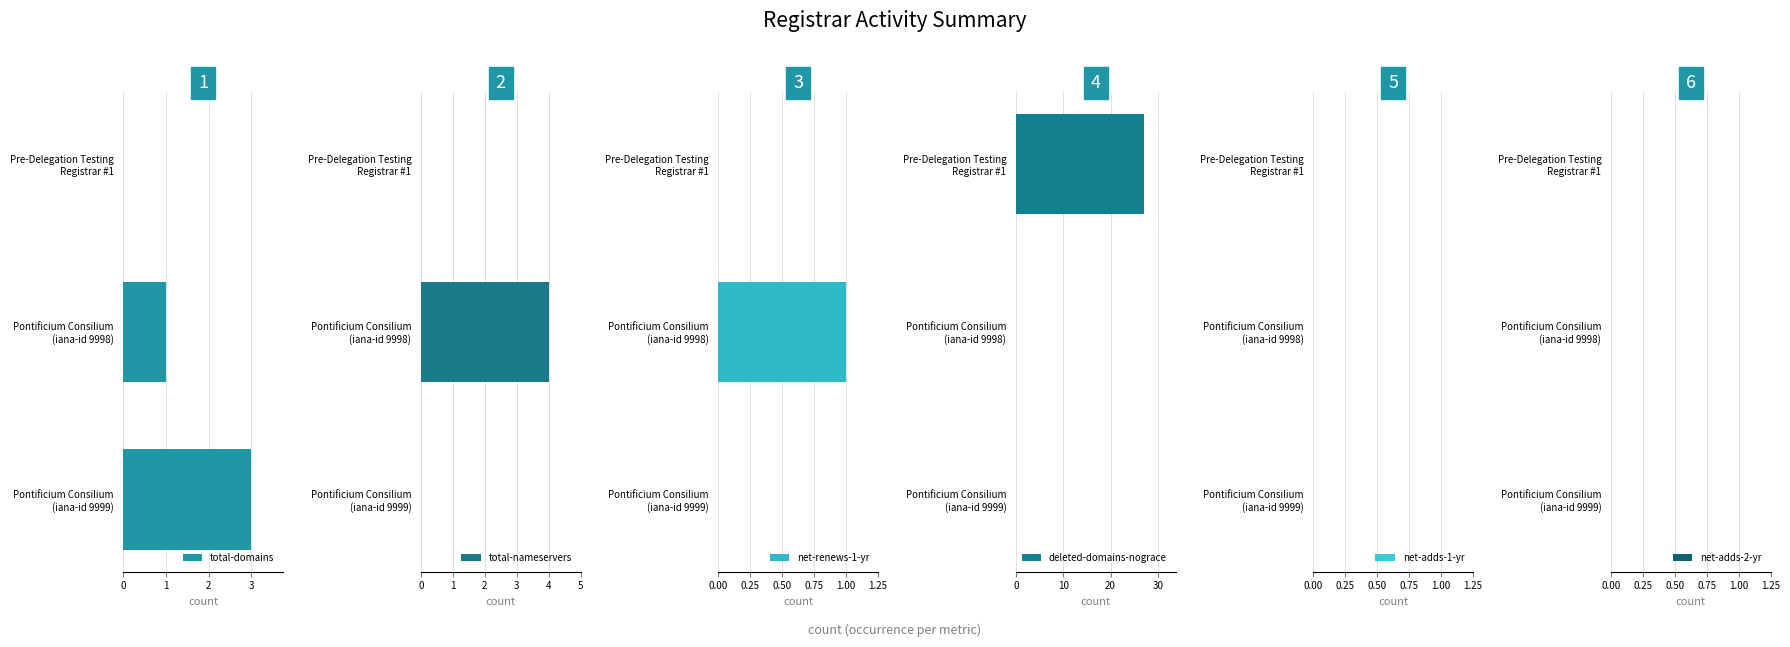

Which series has the largest range (max minus min)?

deleted-domains-nograce